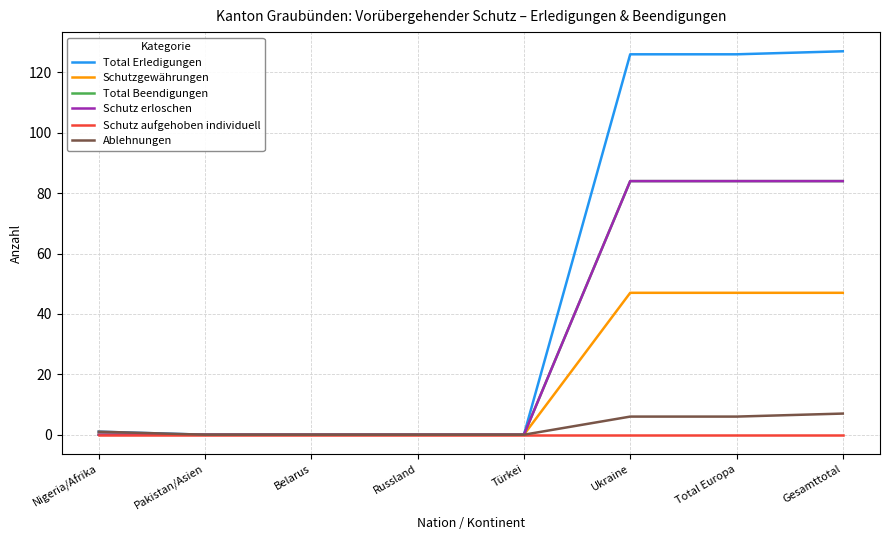

What is the difference between the second highest and minimum values in the Schutz erloschen series?

84